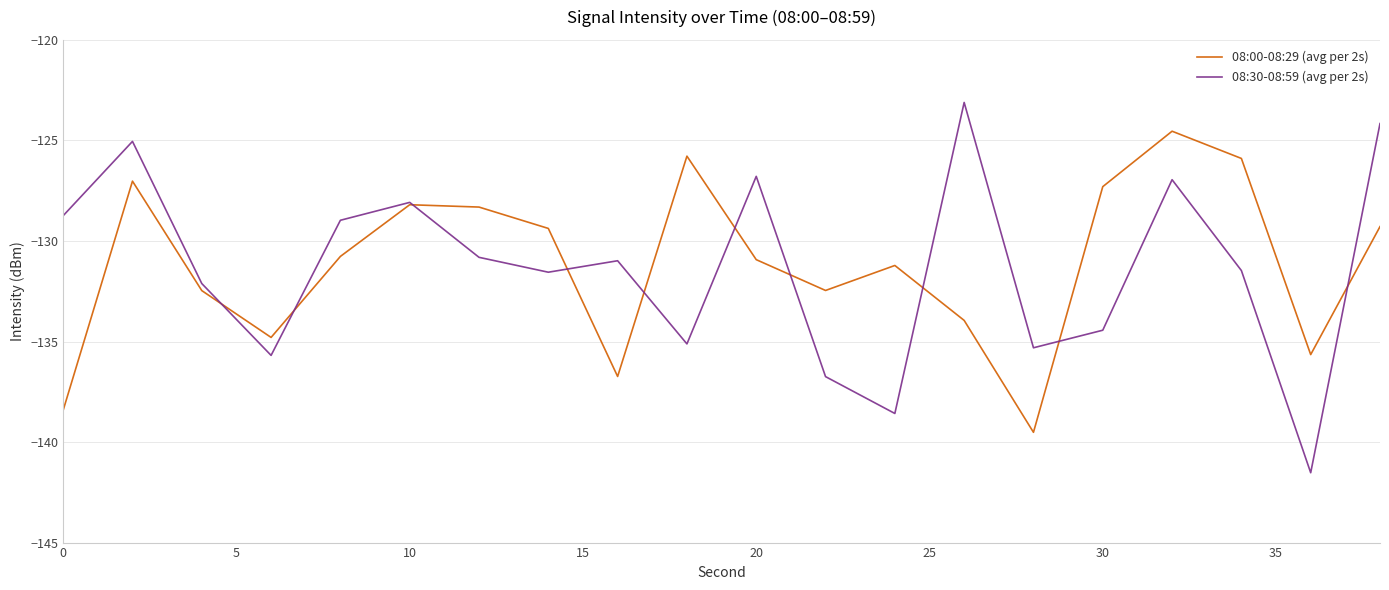

Rank the series by their maximum value, from lowest to highest.

08:00-08:29 (avg per 2s), 08:30-08:59 (avg per 2s)